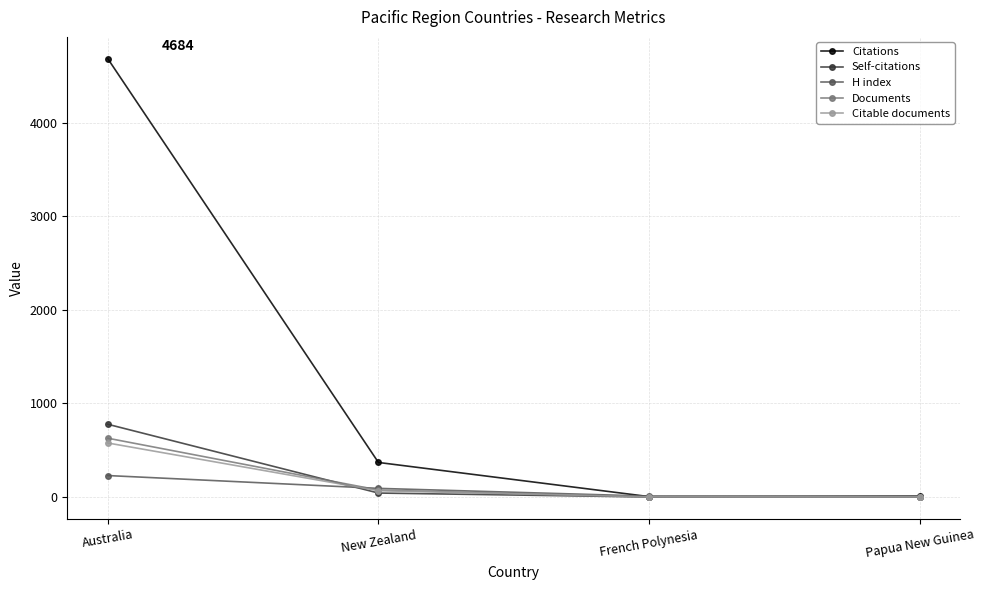

What are all the series names shown in the legend?

Citations, Self-citations, H index, Documents, Citable documents